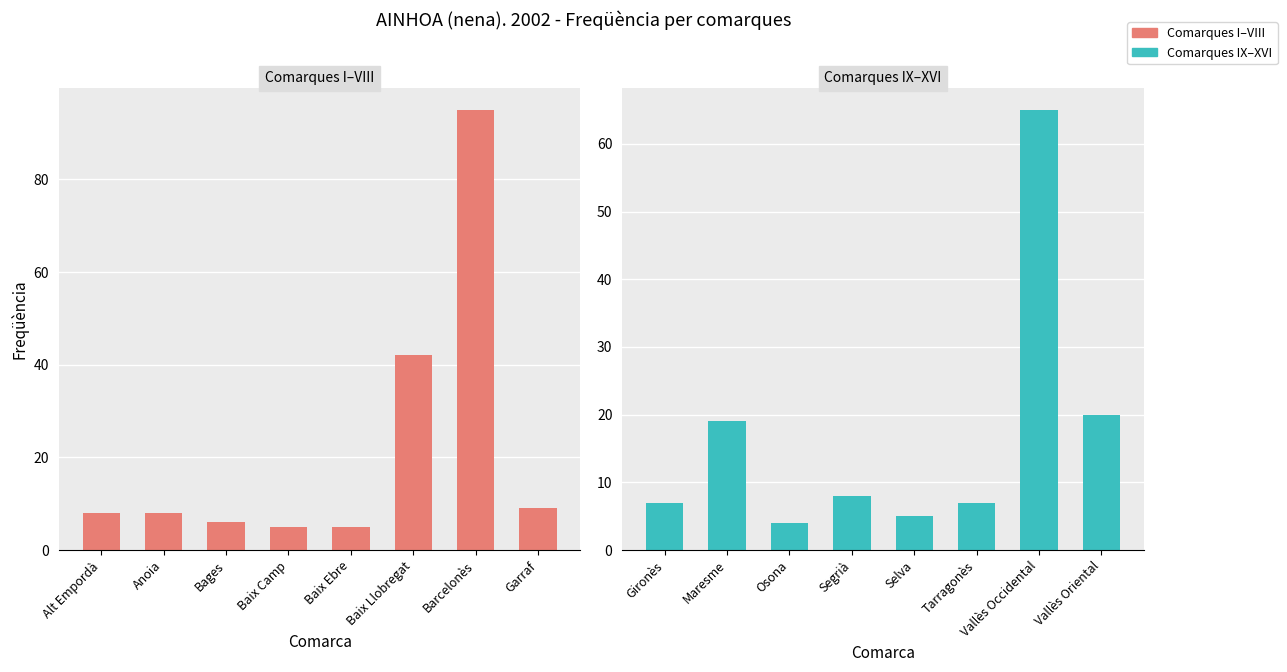

What is the label of the 6th bar from the right?

Bages